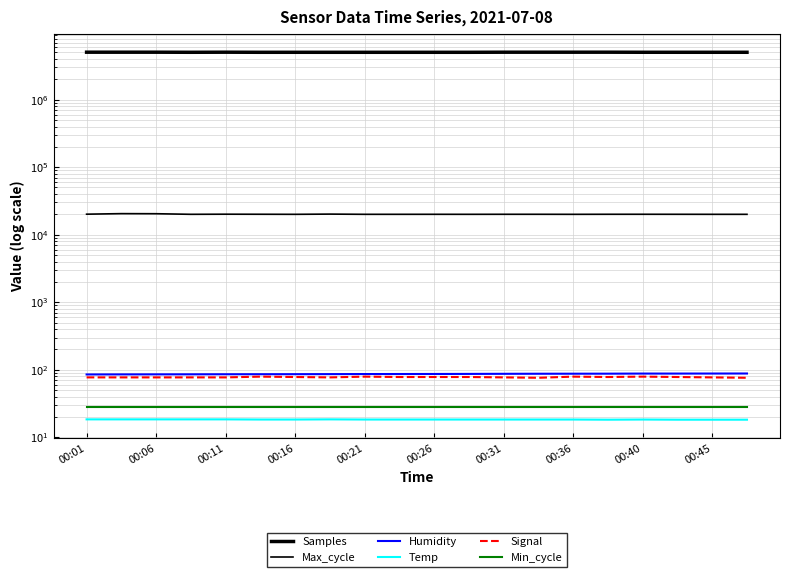

How many series are shown in this chart?

6